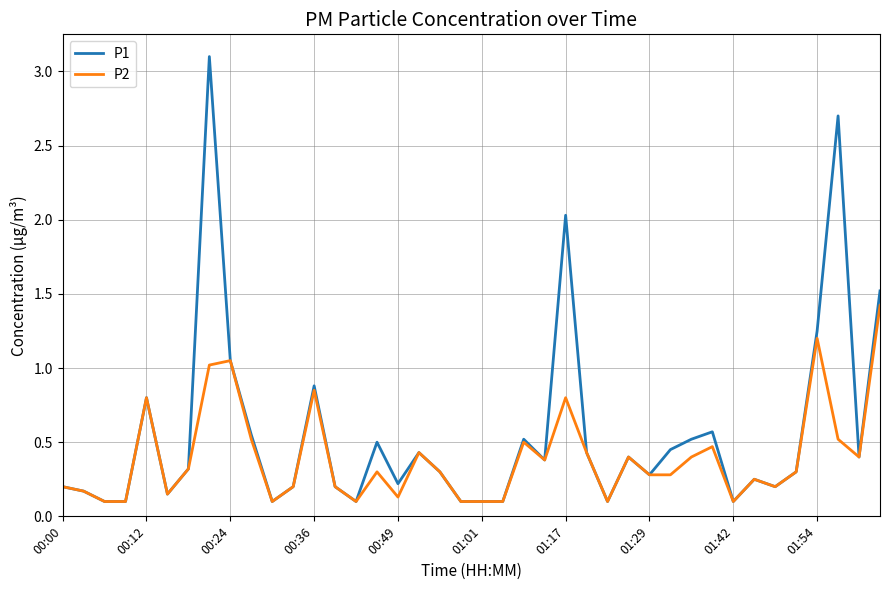

How many lines are shown in the chart?

2